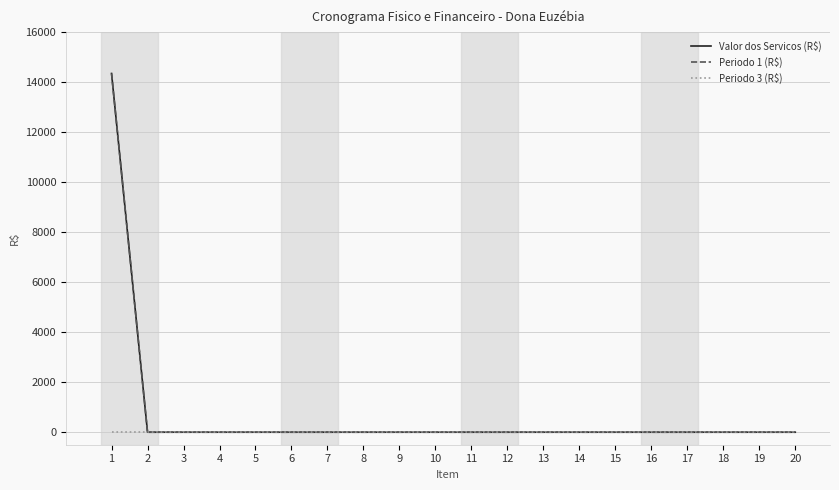

At how many categories does at least one series exceed 12305?

1